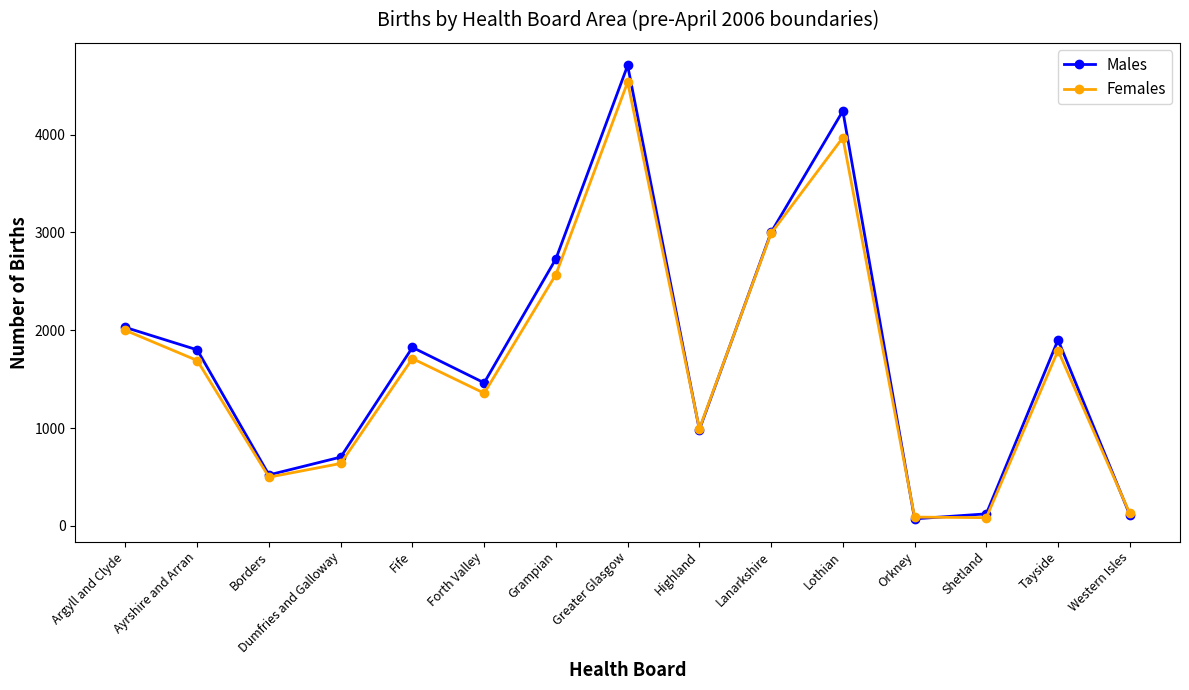

Which category has the highest value in the Females series?

Greater Glasgow